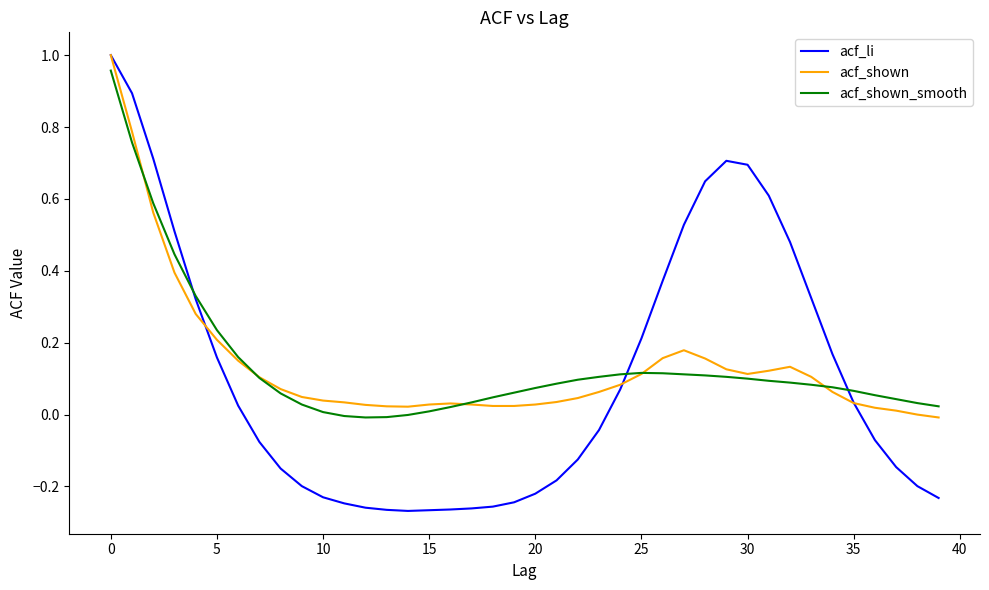

Which series has the largest range (max minus min)?

acf_li